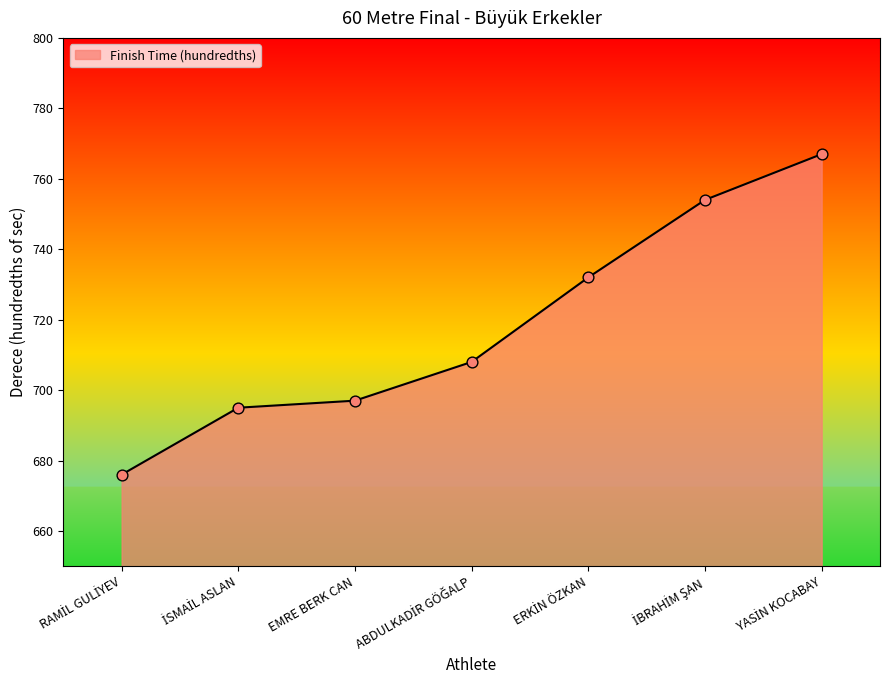

What is the difference between the maximum and second lowest values?

72